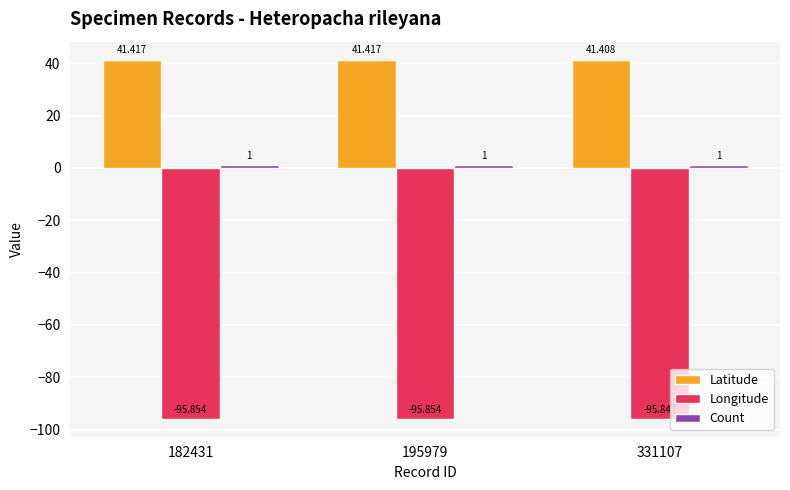

The value of Longitude at 182431 is -156.8. True or false?

False